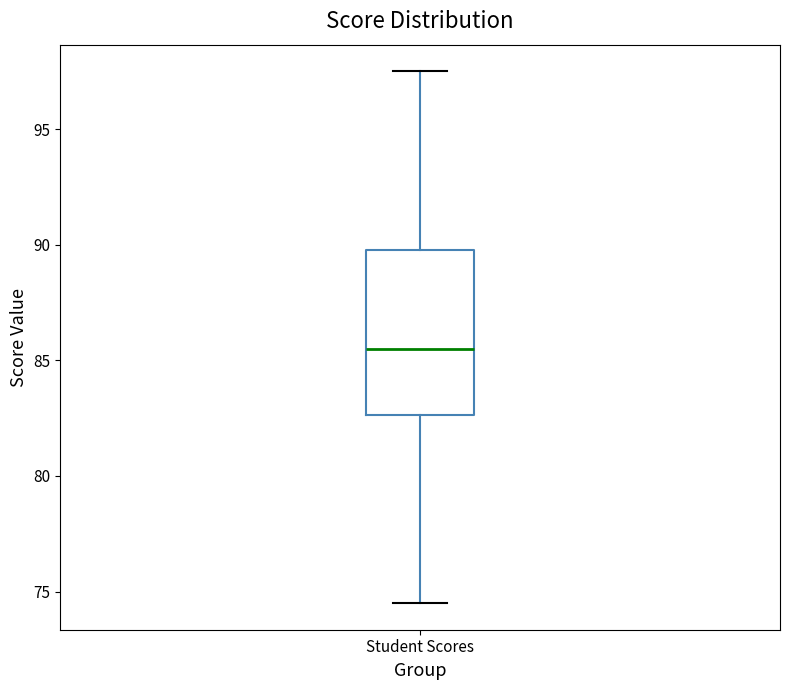

Read this box plot against the y-axis: the position of the median line, the range covered by the box, and the ends of both whiskers. The values are not printed on the chart, so give them approximately, as read against the axis.

median 85.5, box 82.5 to 90.0, whiskers 74.5 to 97.5